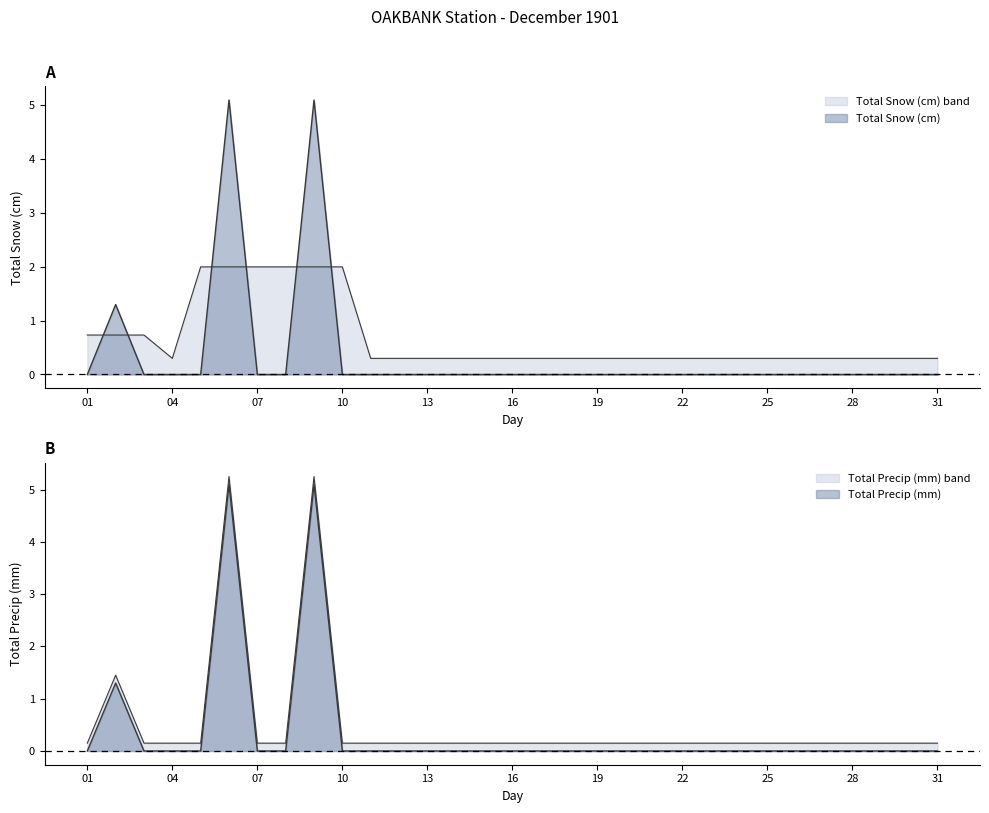

True or false: Total Snow (cm) has a value of 0.0 at 18.

True